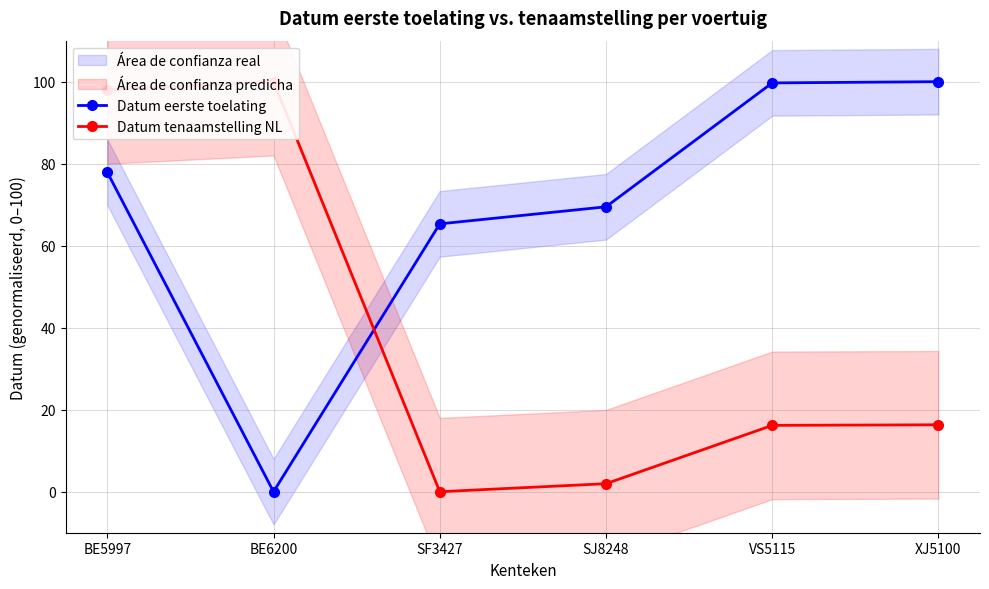

Between BE6200 and VS5115, which series saw the biggest shift?

Datum eerste toelating